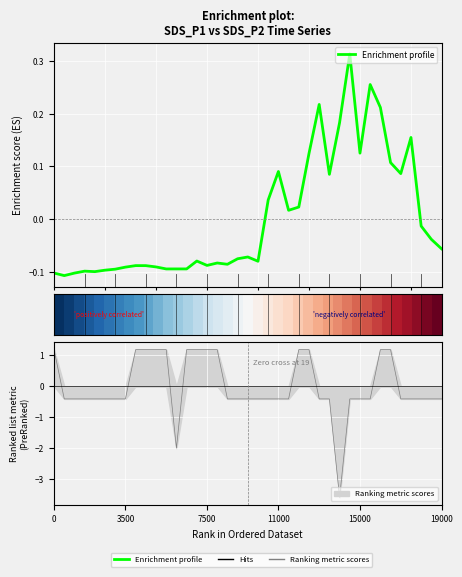

In Enrichment profile, how many points are higher than both neighbors (excluding endpoints)?

10